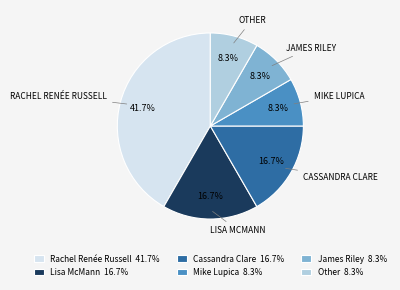

Is there a majority slice in this chart?

No